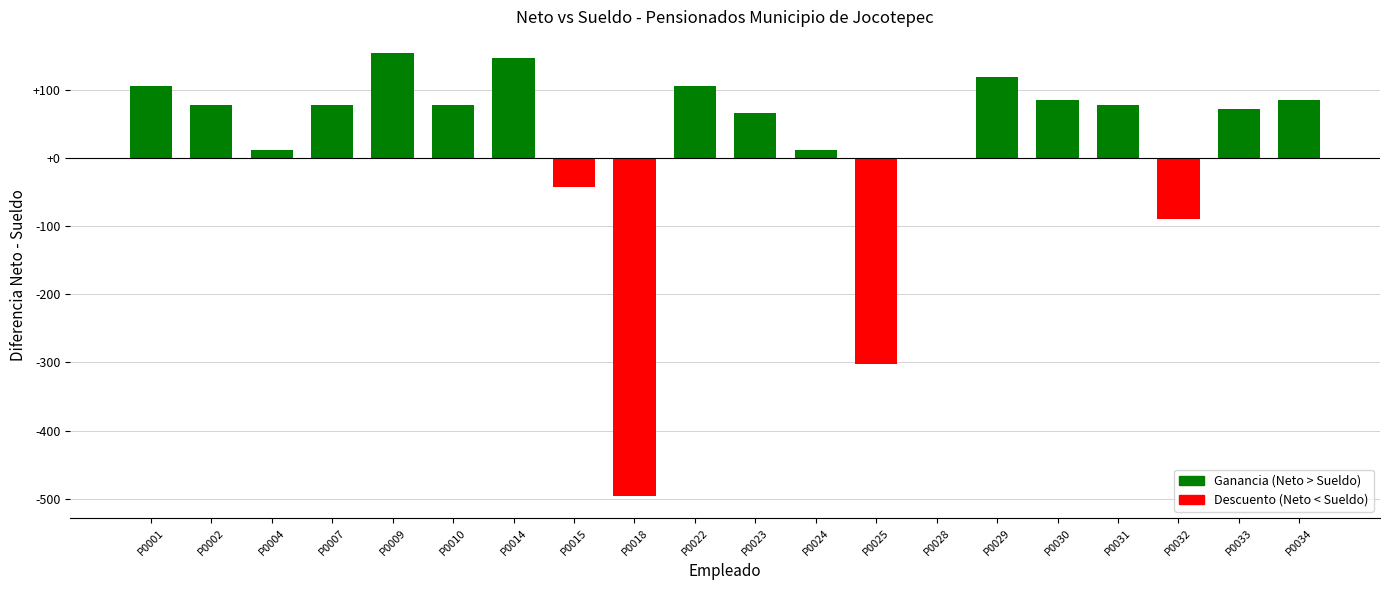

What is the maximum value shown in the chart?

153